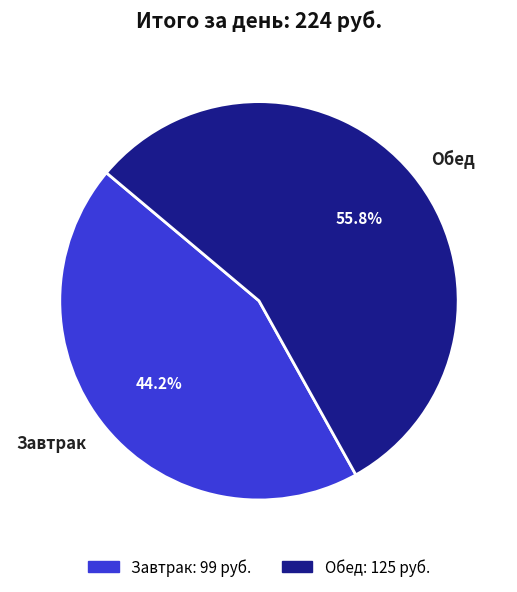

Which slice is the smallest?

Завтрак